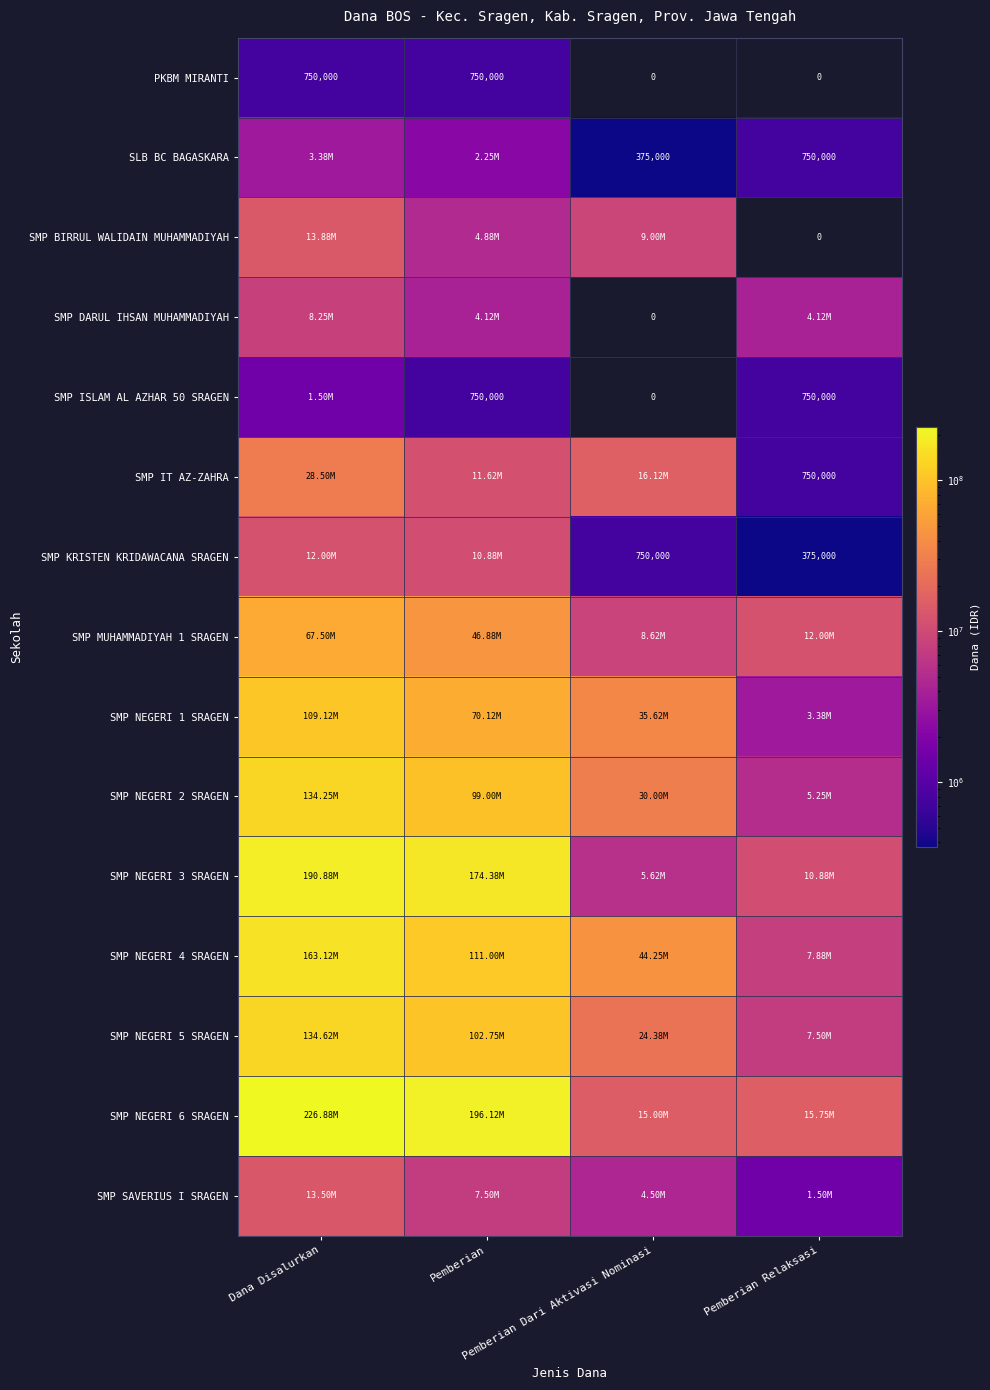

The SMP NEGERI 3 SRAGEN series shows 69208164 at Dana Disalurkan. True or false?

False